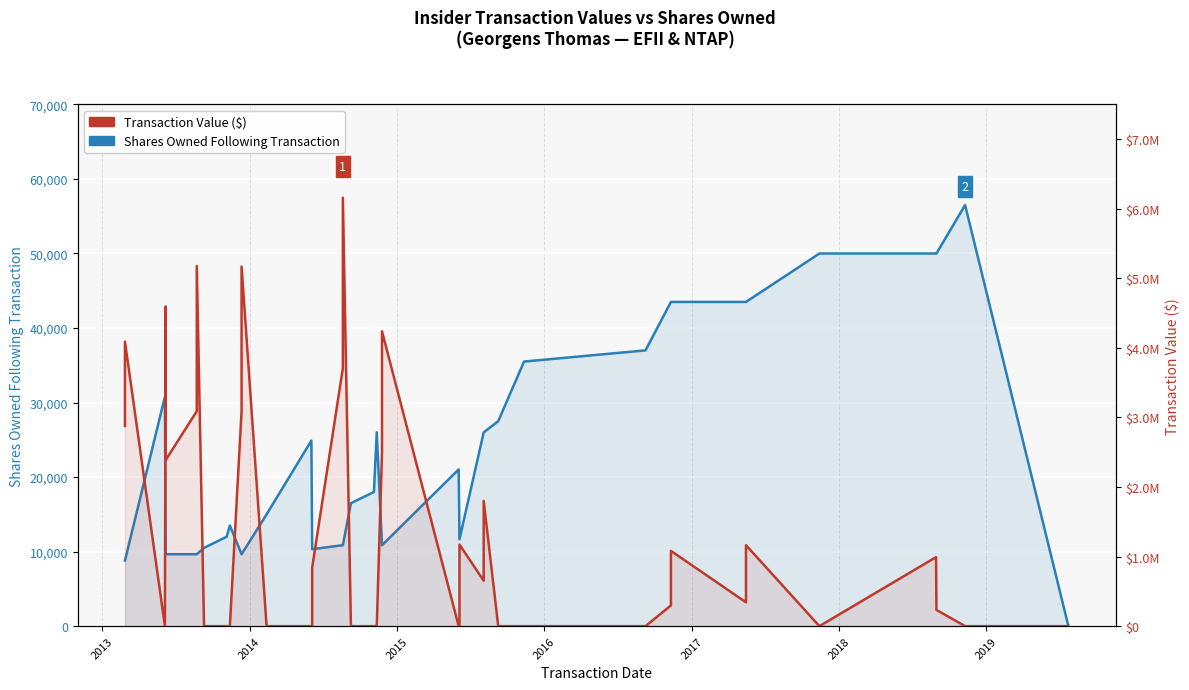

Which series has the largest total across all categories?

Transaction Value ($)